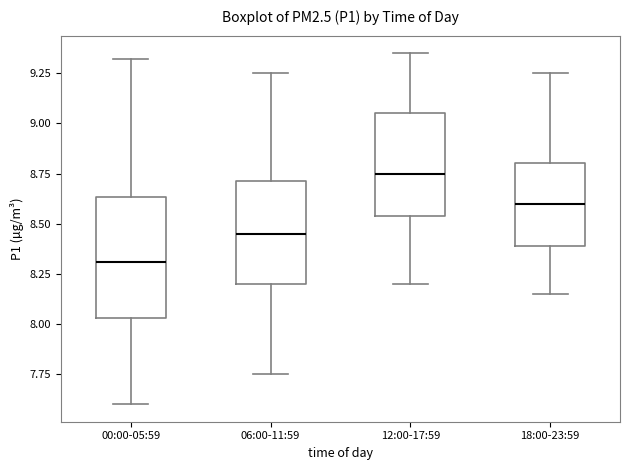

Reading left to right, read every box against the y-axis: the position of its median line, the range the box covers, and the ends of its whiskers. The values are not printed on the chart, so give them approximately, as read against the axis.

00:00-05:59: median 8.30, box 8.05 to 8.65, whiskers 7.60 to 9.30
06:00-11:59: median 8.45, box 8.20 to 8.70, whiskers 7.75 to 9.25
12:00-17:59: median 8.75, box 8.55 to 9.05, whiskers 8.20 to 9.35
18:00-23:59: median 8.60, box 8.40 to 8.80, whiskers 8.15 to 9.25